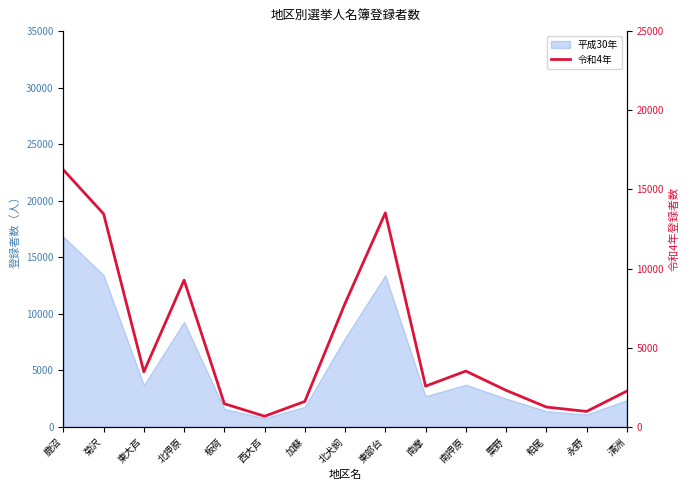

What is the approximate value at 鹿沼, to the nearest 100?

16200